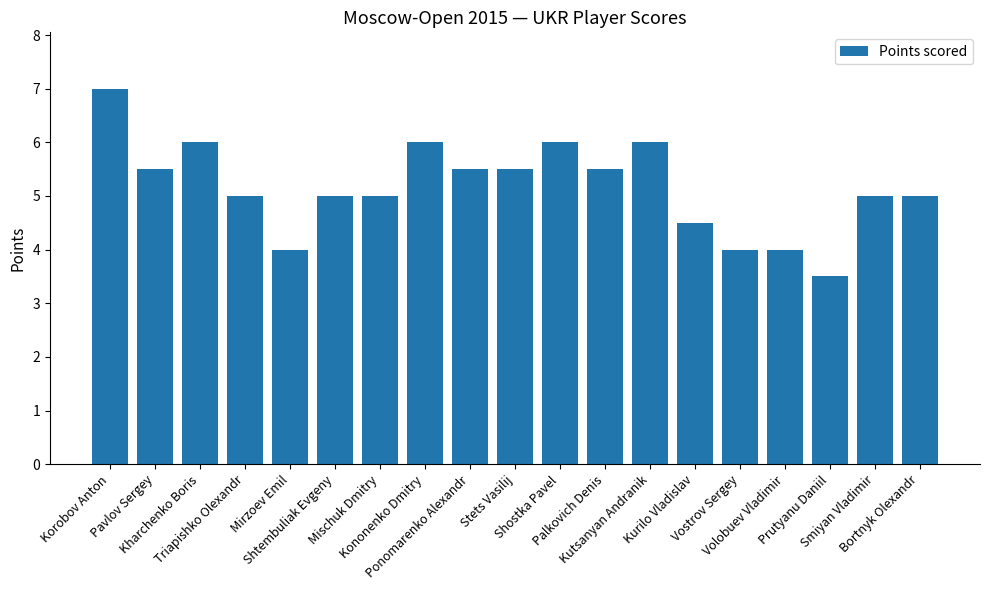

How many data points does each series have?

19